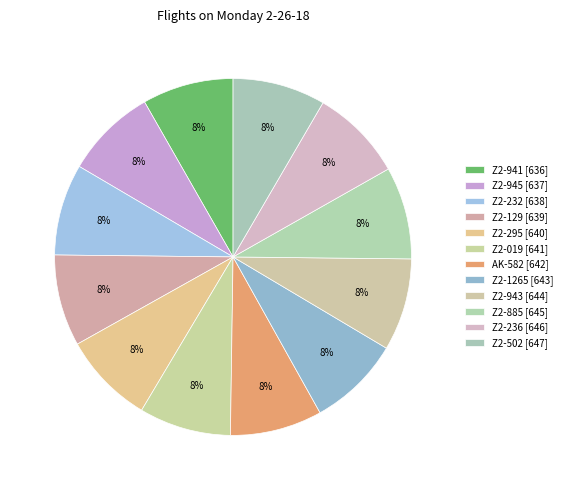

Approximately how many times larger is the value at Z2-295 compared to Z2-232?

1.0